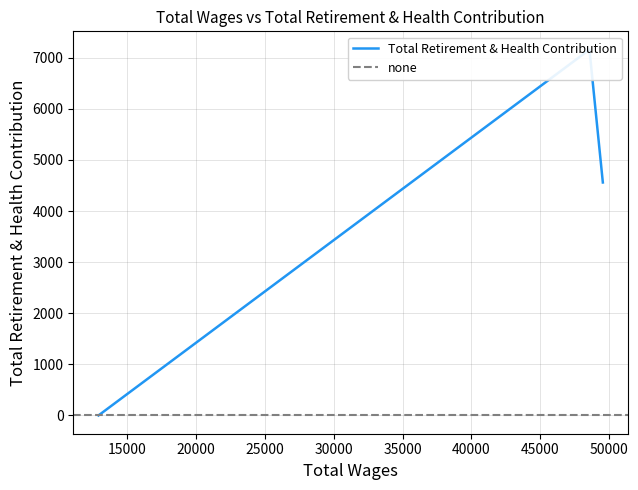

Where is the data nearest to the value 3579?

49563.0